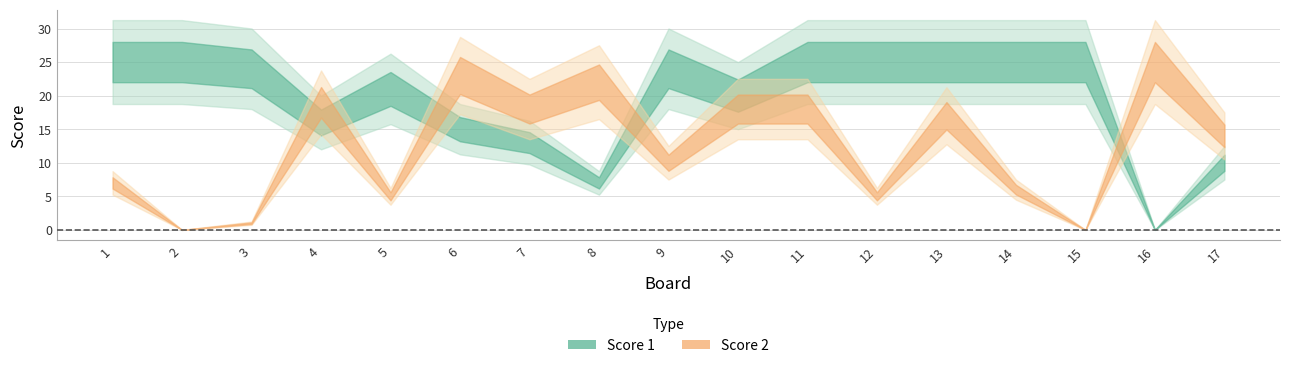

Reading left to right, list all the values displayed in this chart.

Score 1: 25	25	24	16	21	15	13	7	24	20	25	25	25	25	25	0	10
Score 2: 7	0	1	19	5	23	18	22	10	18	18	5	17	6	0	25	14